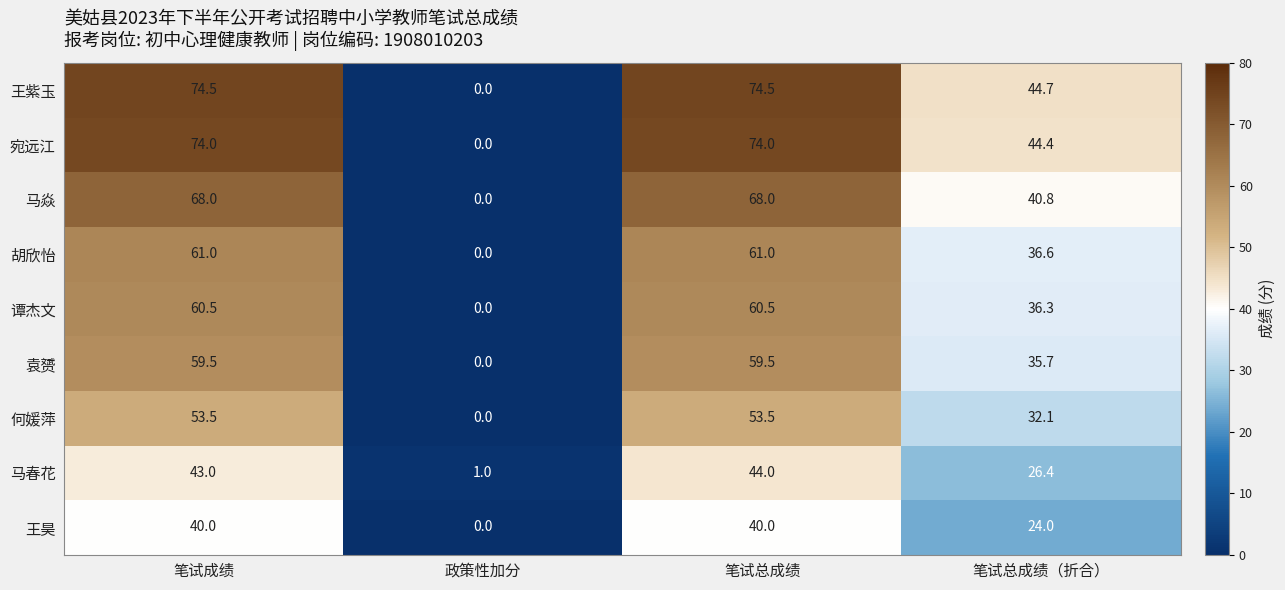

What is the difference between the highest and lowest values at 笔试总成绩?

34.5